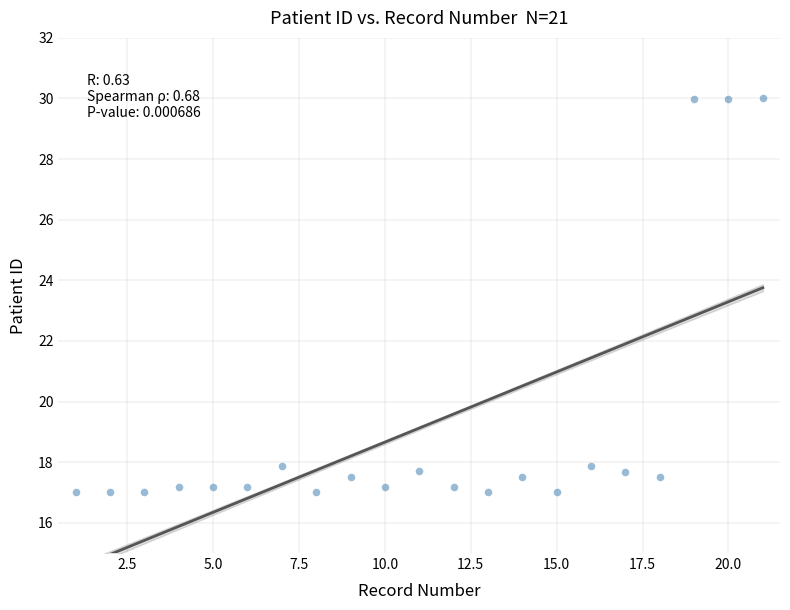

What is the range of Y values (max minus min)?

13.0